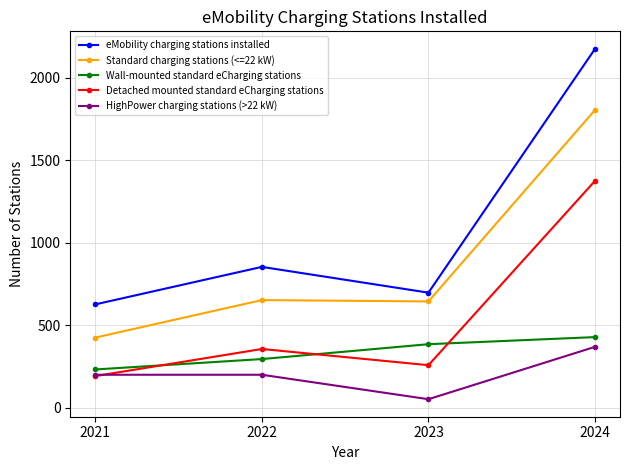

What is the approximate value of Standard charging stations (<=22 kW) at 2023?

645